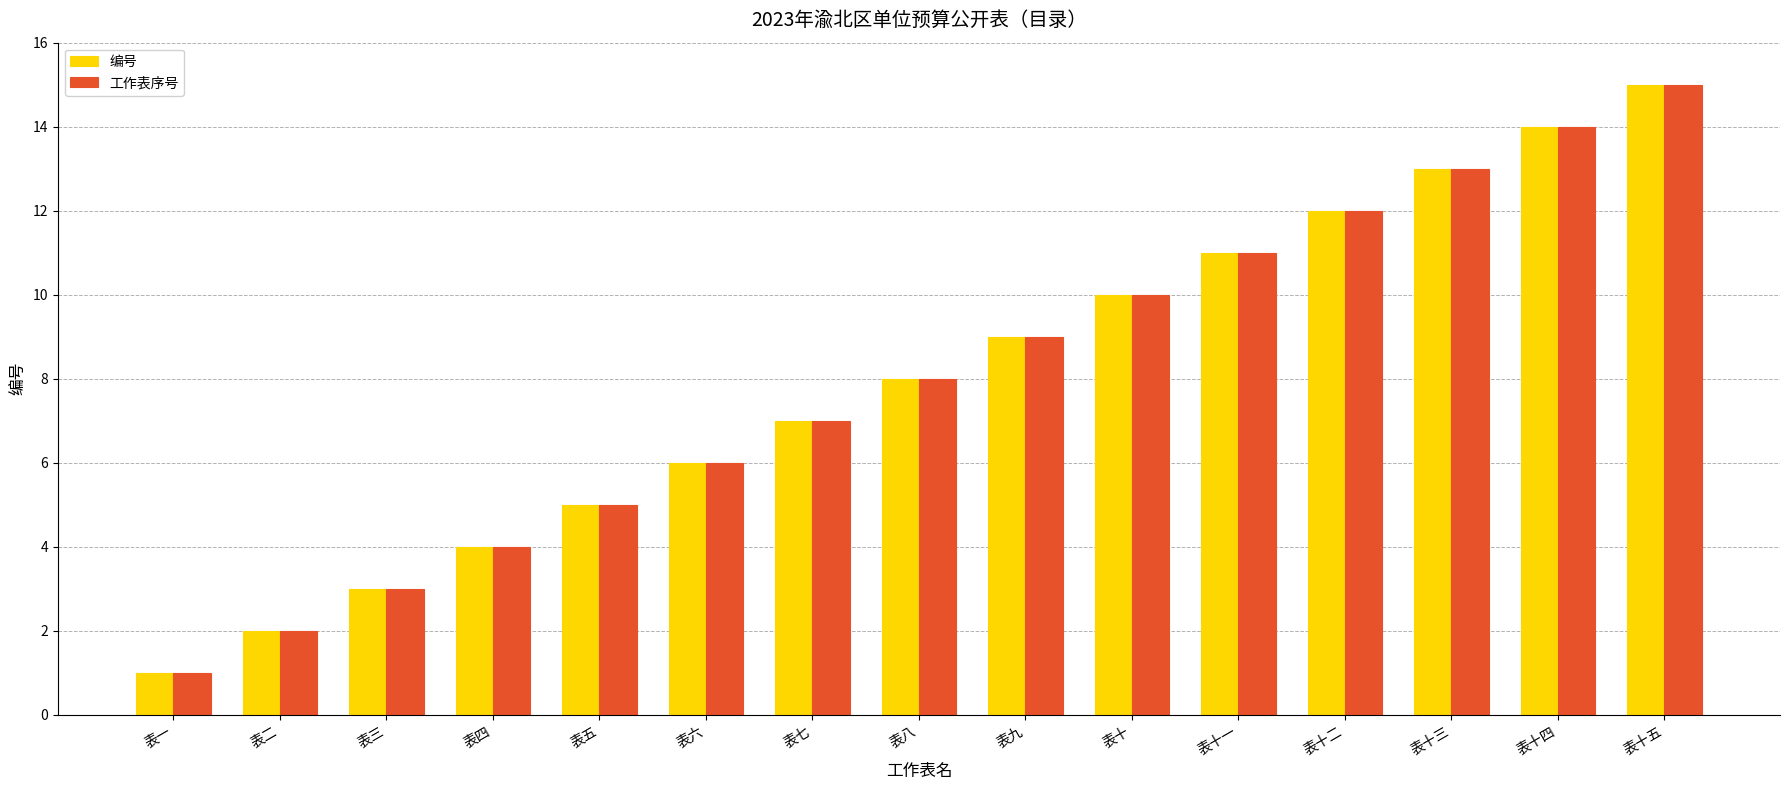

What is the maximum value for 工作表序号?

15